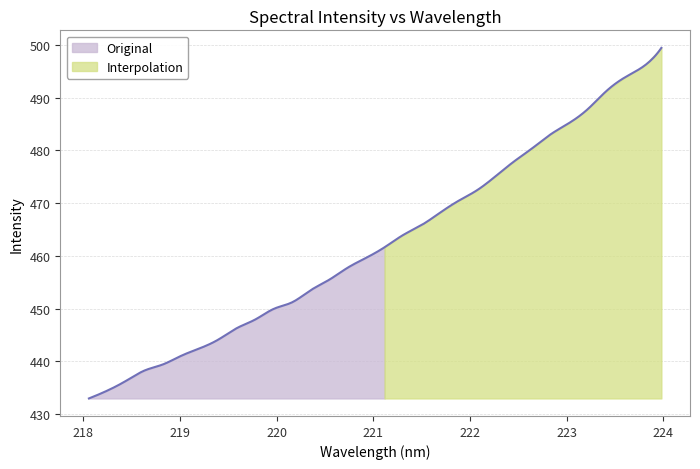

Which category has the highest value across all series?

223.9802